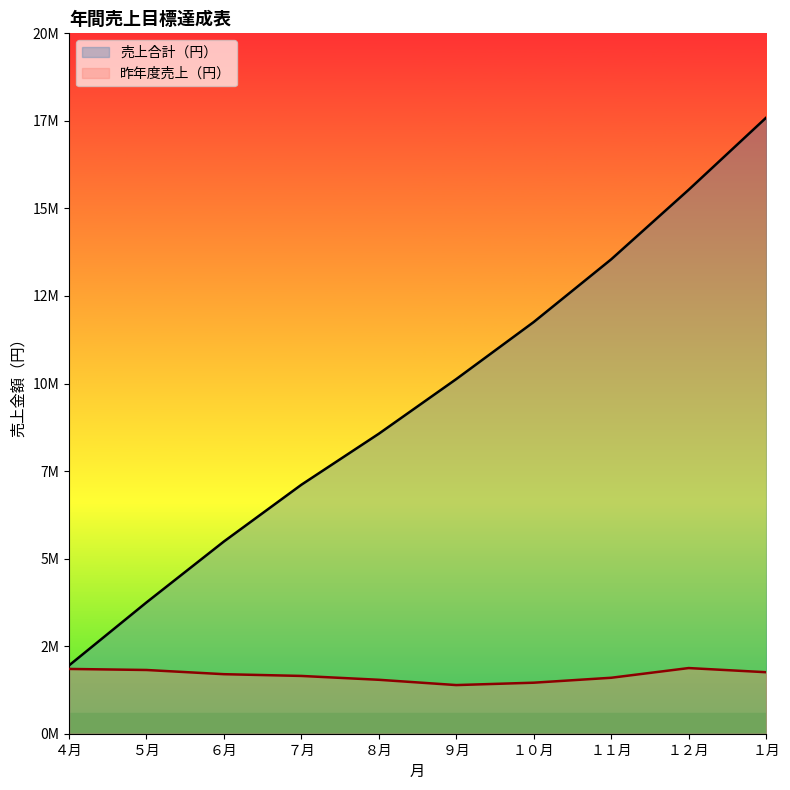

How many values in the 昨年度売上（円） series exceed 1700000?

4